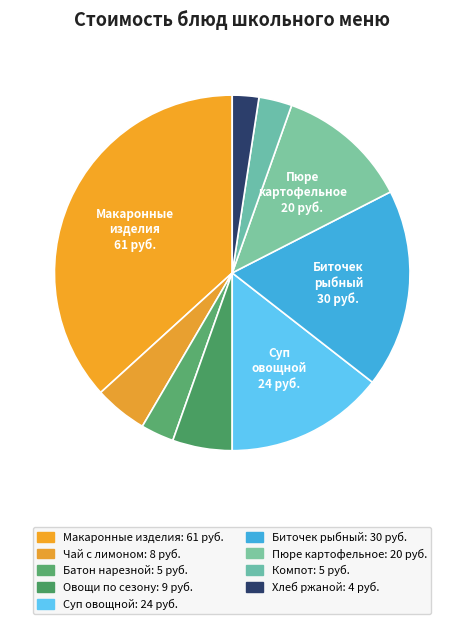

How many slices are in this pie chart?

9